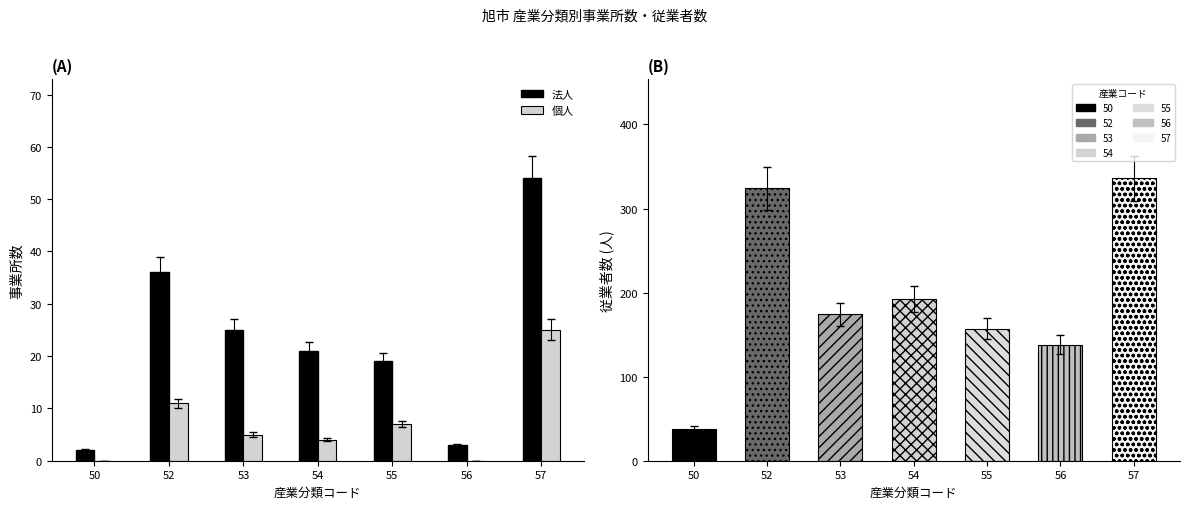

How many groups of bars are there?

7